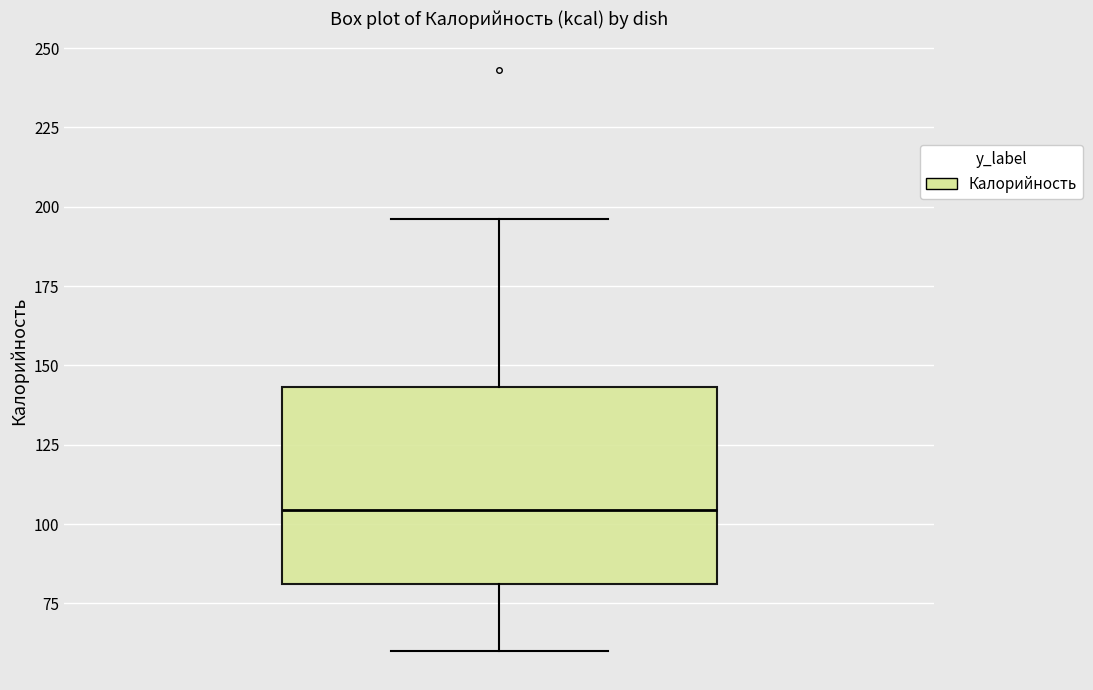

Read this box plot against the y-axis: the position of the median line, the range covered by the box, and the ends of both whiskers. The values are not printed on the chart, so give them approximately, as read against the axis.

median 105, box 80 to 145, whiskers 60 to 195